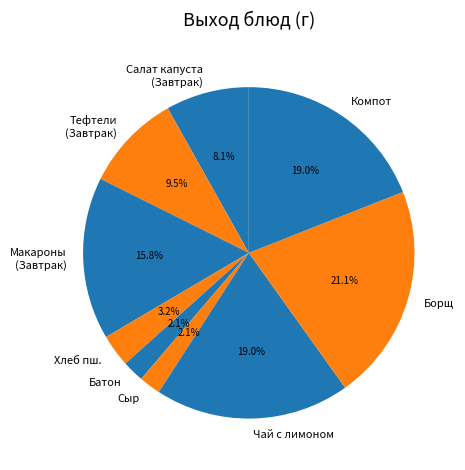

What percentage is NOT represented by Батон?

97.9%